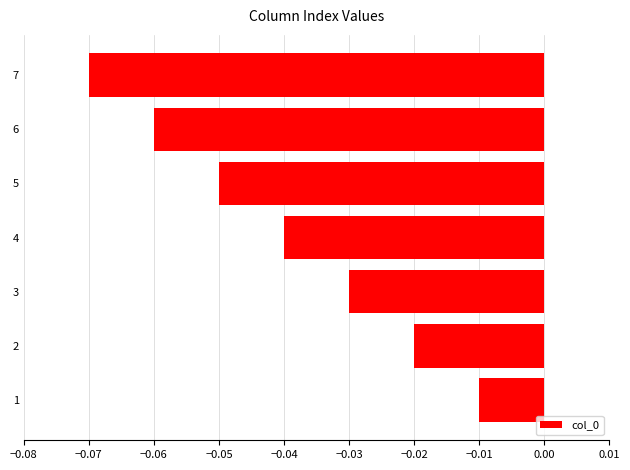

Are the bars horizontal?

Yes